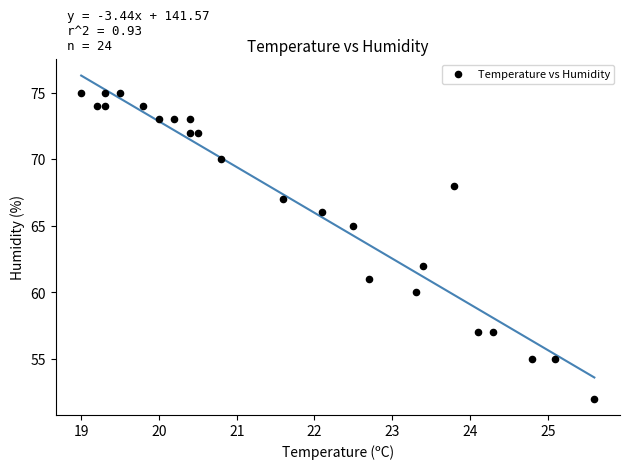

What is the range of Y values (max minus min)?

23